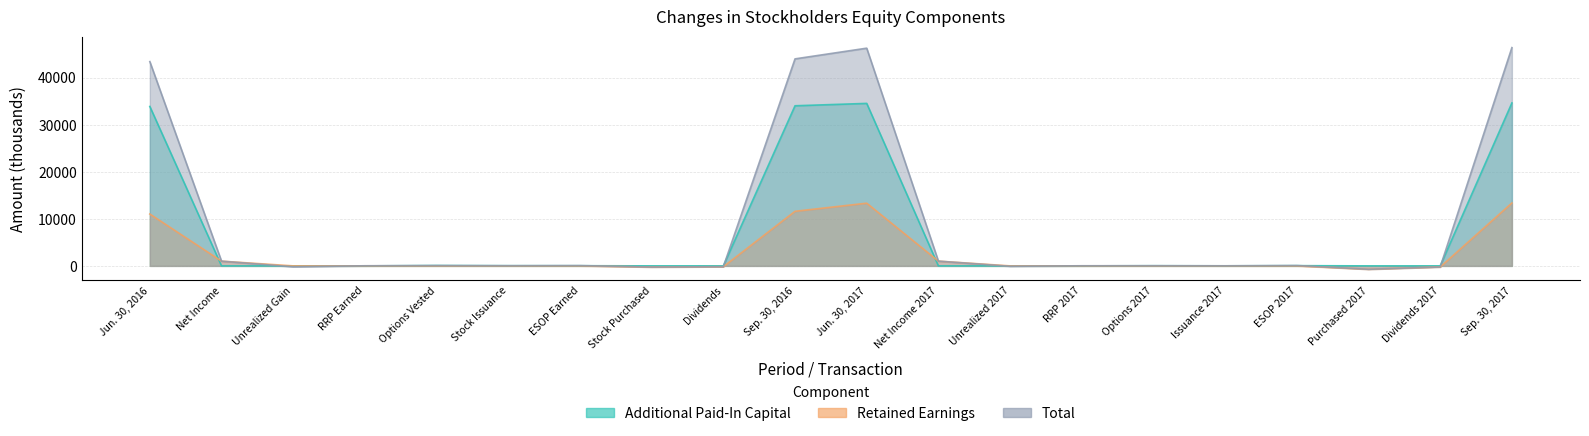

At which label is Total closest to 22822?

Jun. 30, 2016